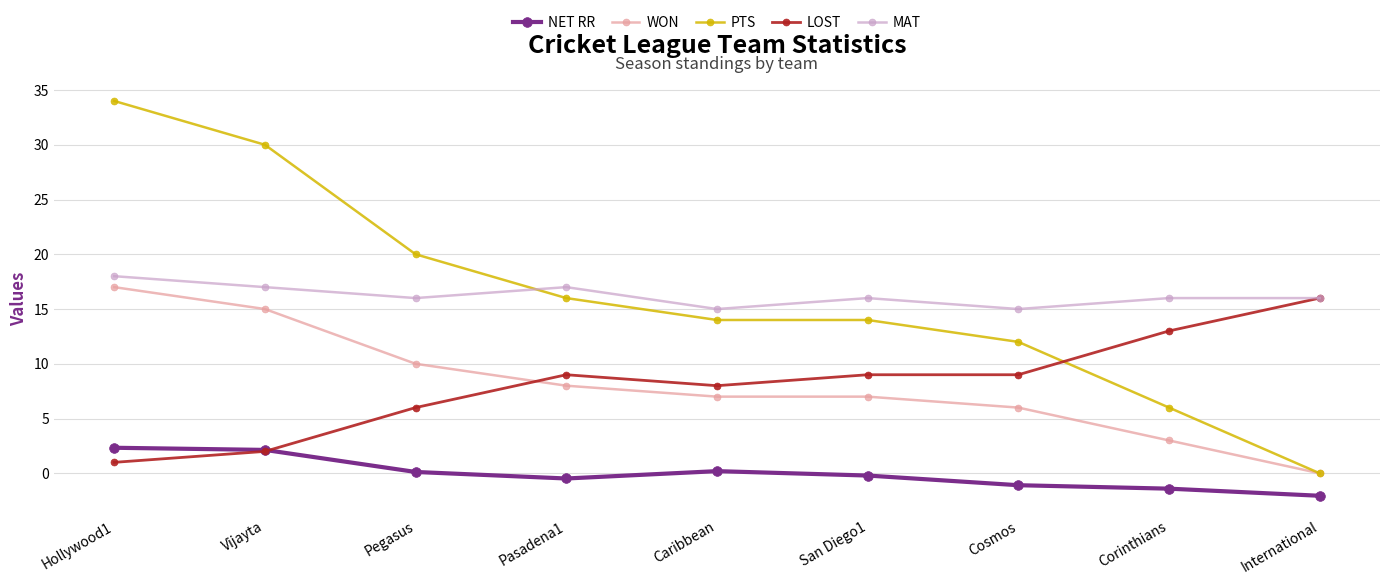

True or false: NET RR and WON intersect in this chart.

False